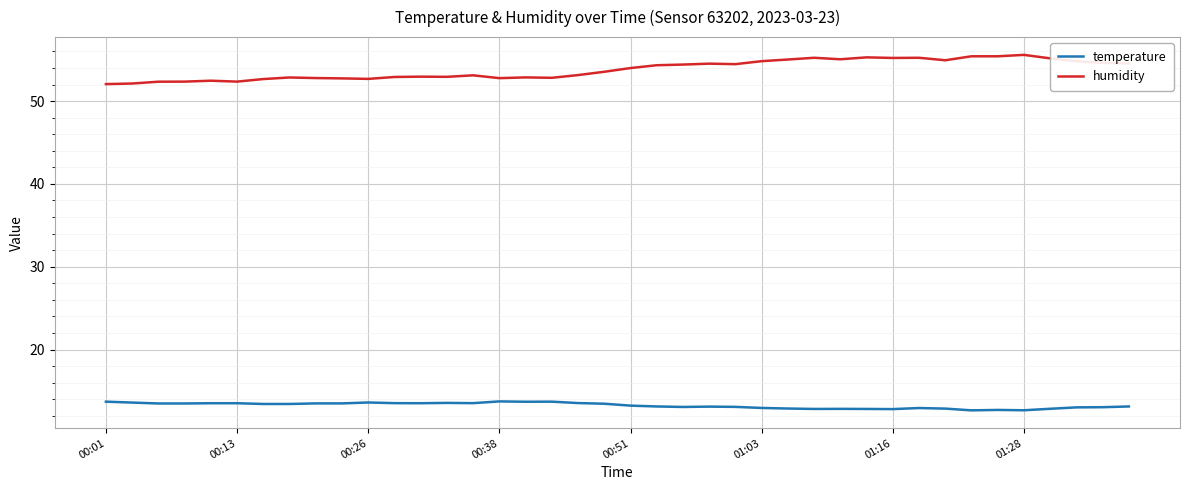

True or false: humidity and temperature intersect in this chart.

False